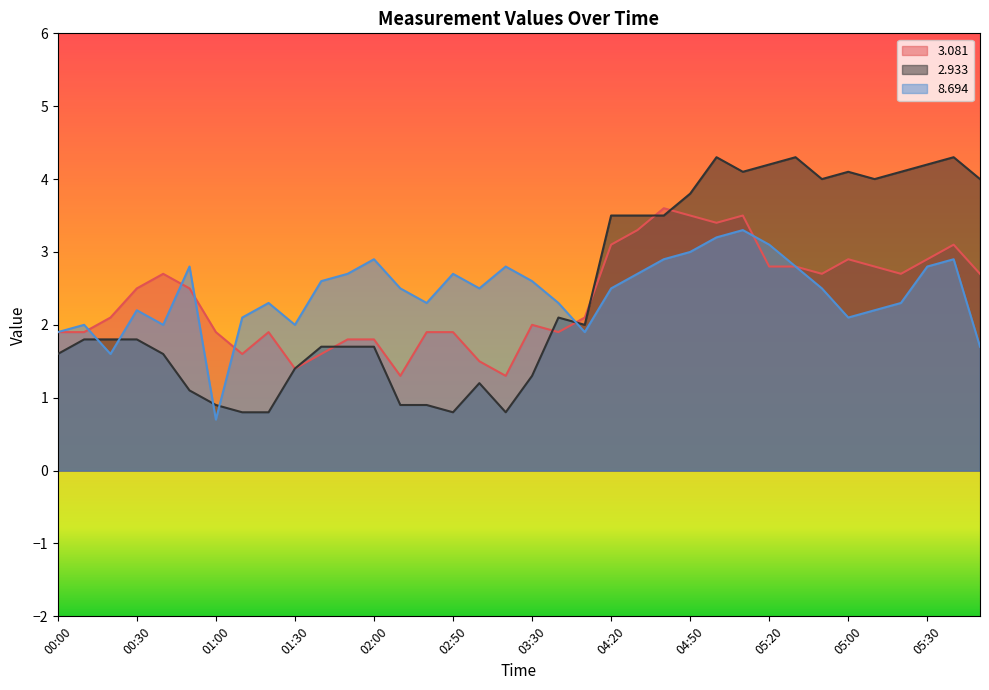

Where does the   3.081 series first go above 2?

00:20